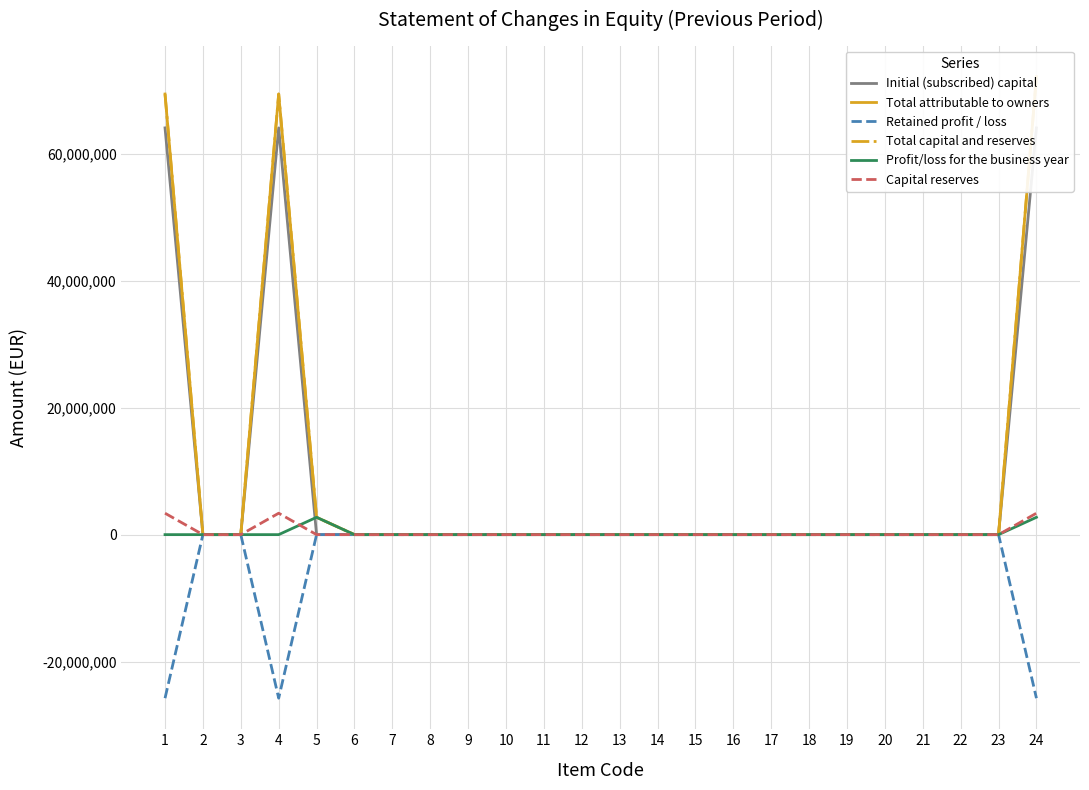

Which series changed the most between 5 and 19?

Total attributable to owners